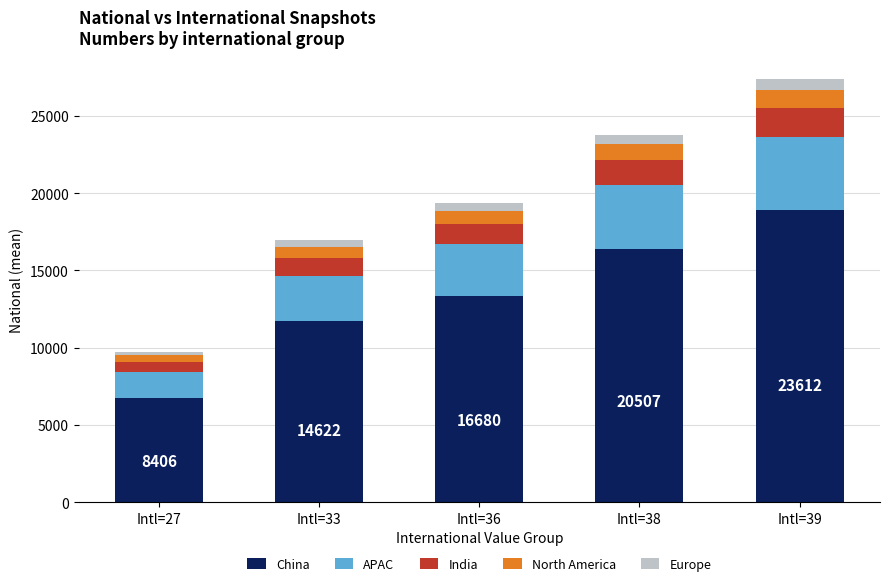

What is the sum of all China values?

67059